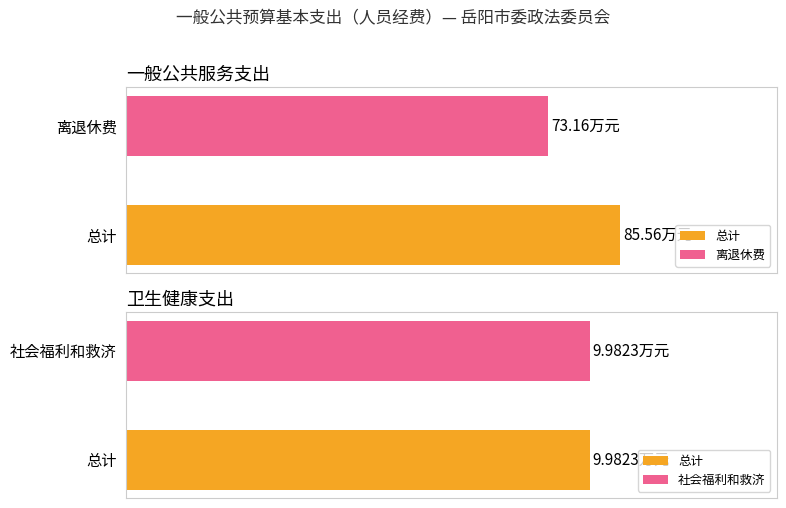

How many groups of bars are there?

2